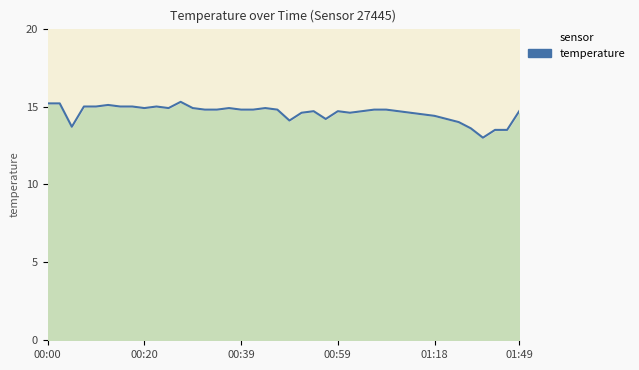

How many lines are shown in the chart?

1